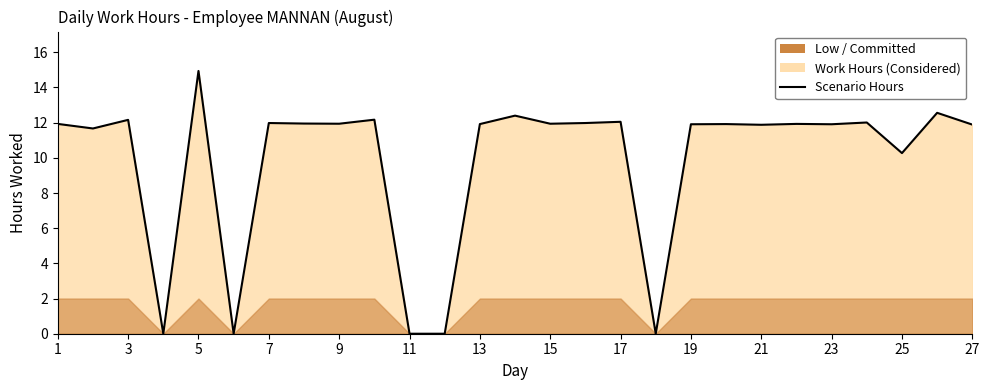

Is it true that the value at 27 is 16.5?

False